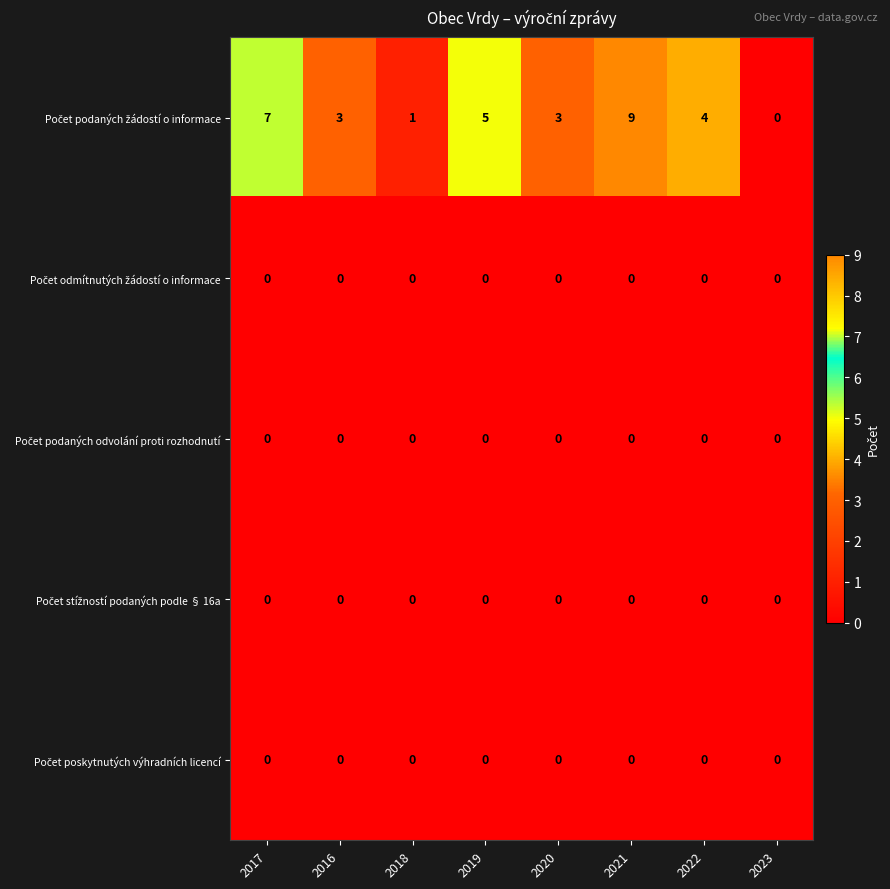

What is the spread (max minus min) of values at 2022?

4